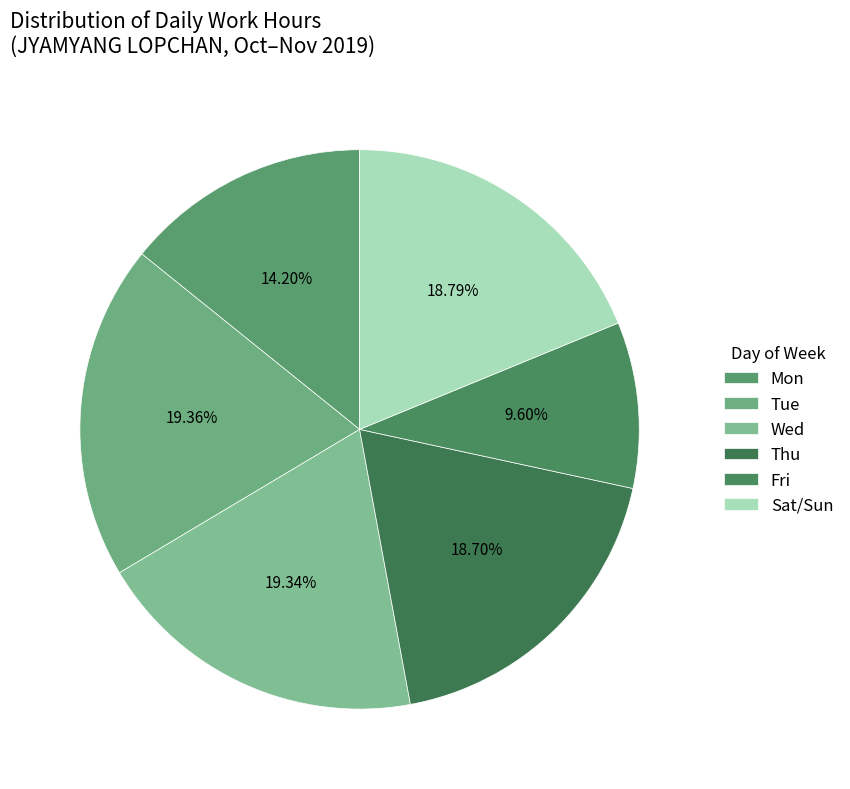

Count the number of slices in the pie.

6